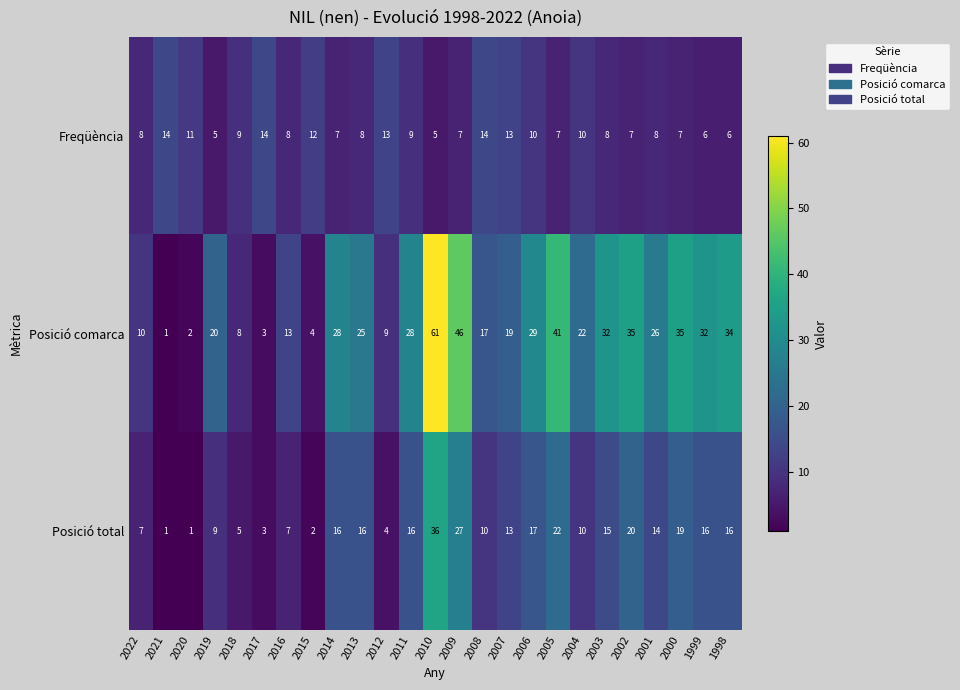

What is the difference between the maximum and minimum values in the Posició comarca series?

60